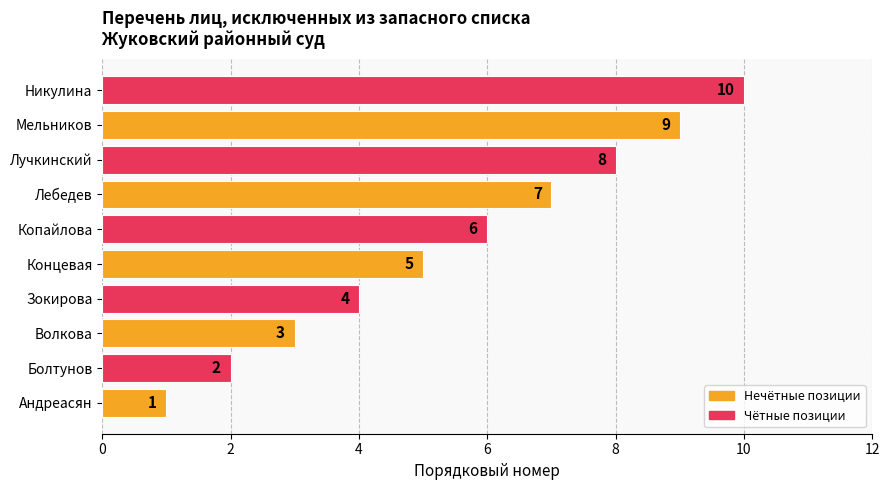

True or false: the data shows 4 at Копайлова.

False